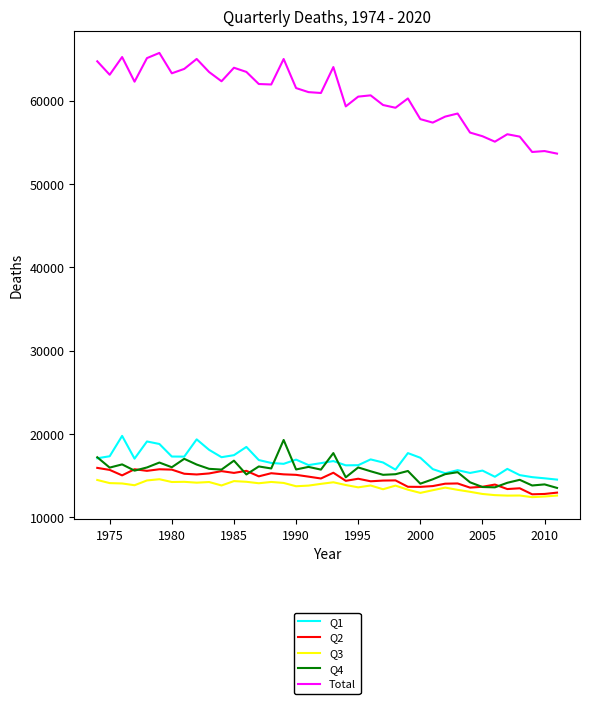

How many values in the Total series are below 61041?

19